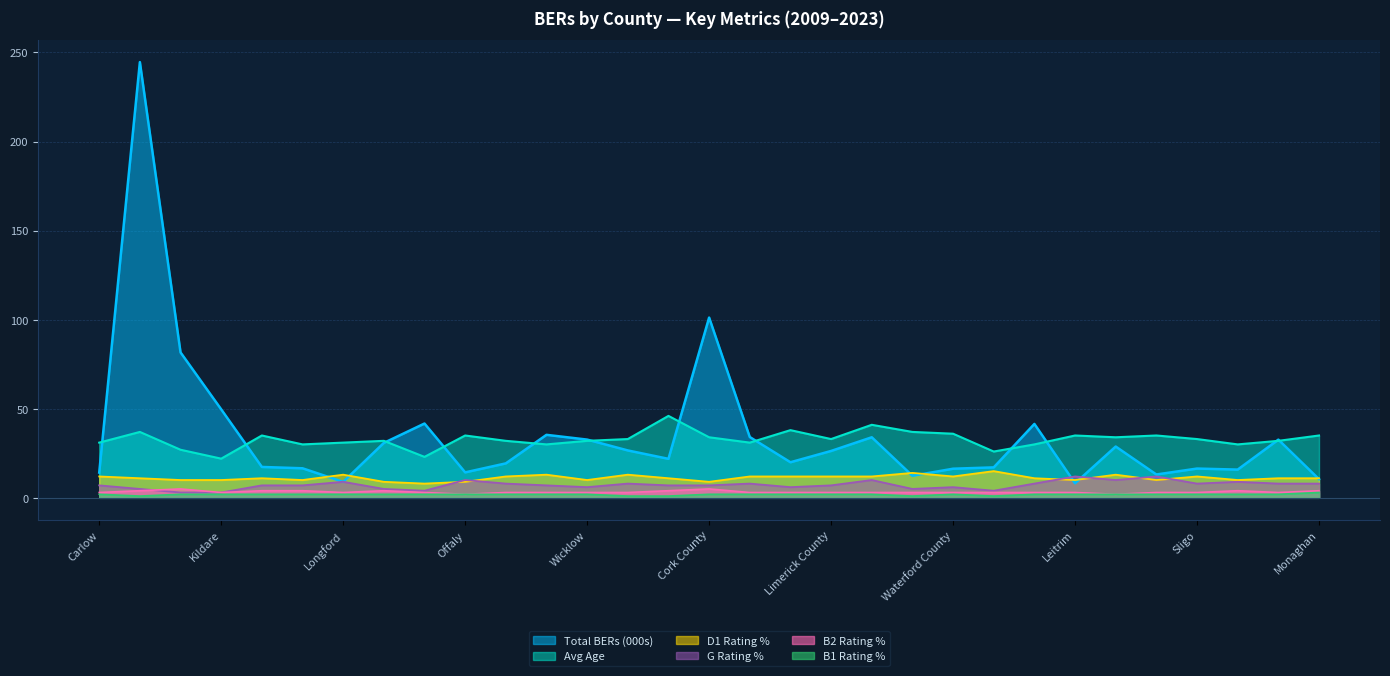

True or false: Total BERs and B2 Rating % intersect in this chart.

False